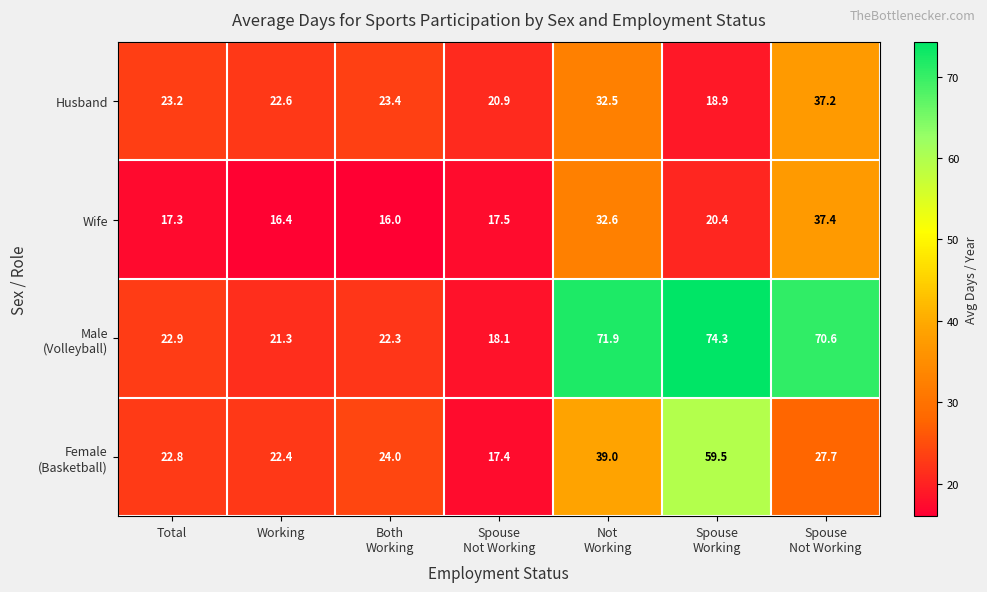

At how many categories does at least one series exceed 18?

7